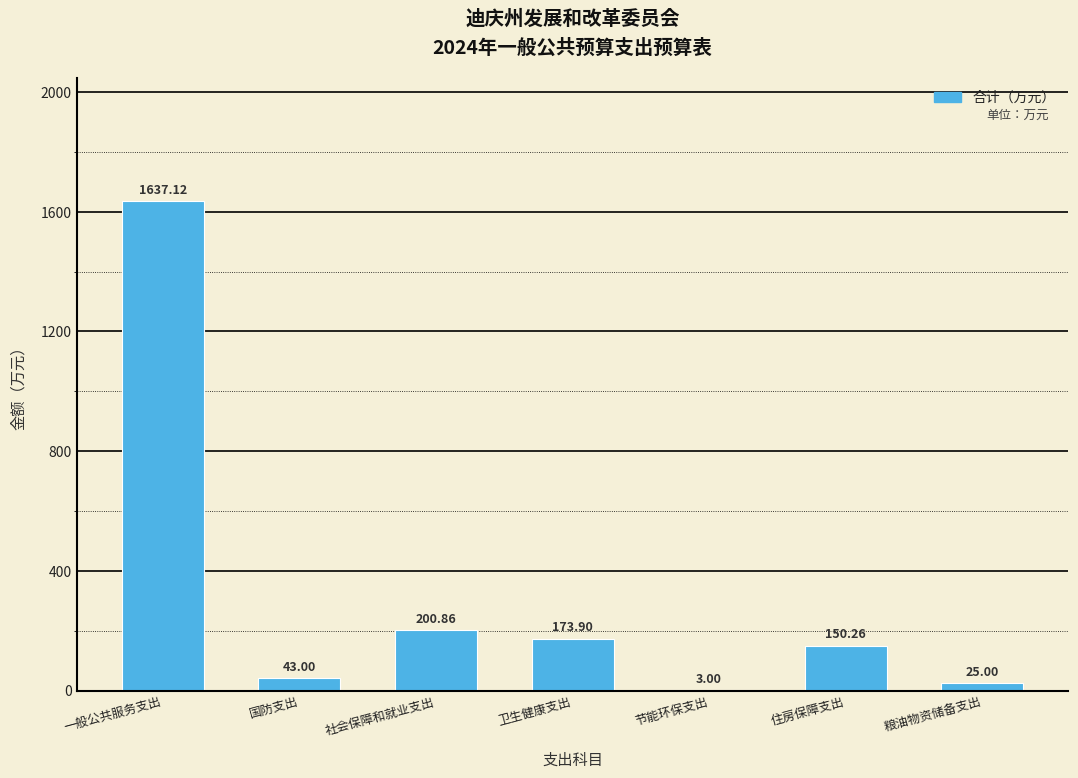

What is the sum of the values at 粮油物资储备支出 and 一般公共服务支出?

1662.1